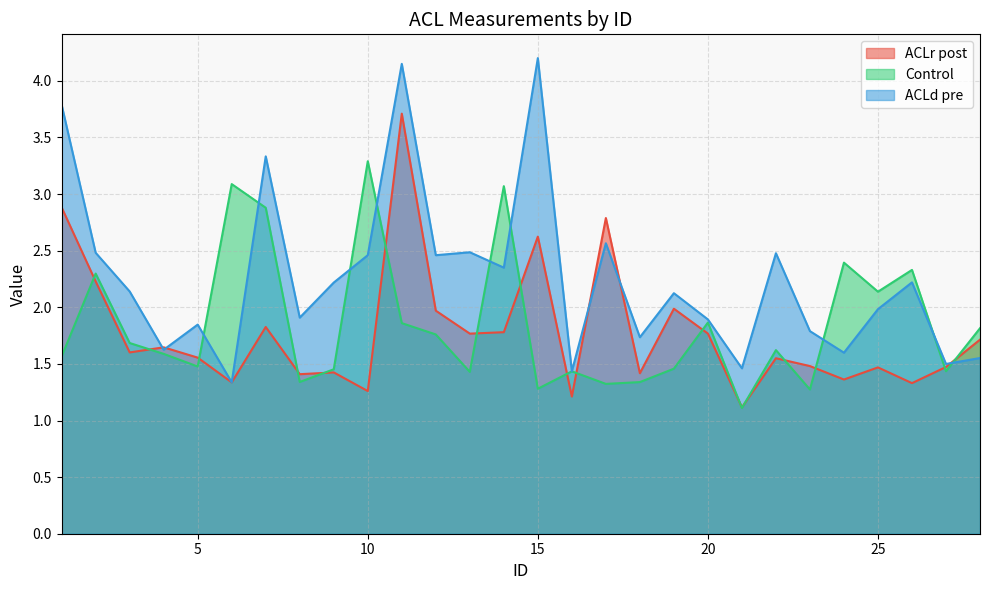

True or false: Control and ACLr post cross at least once.

True